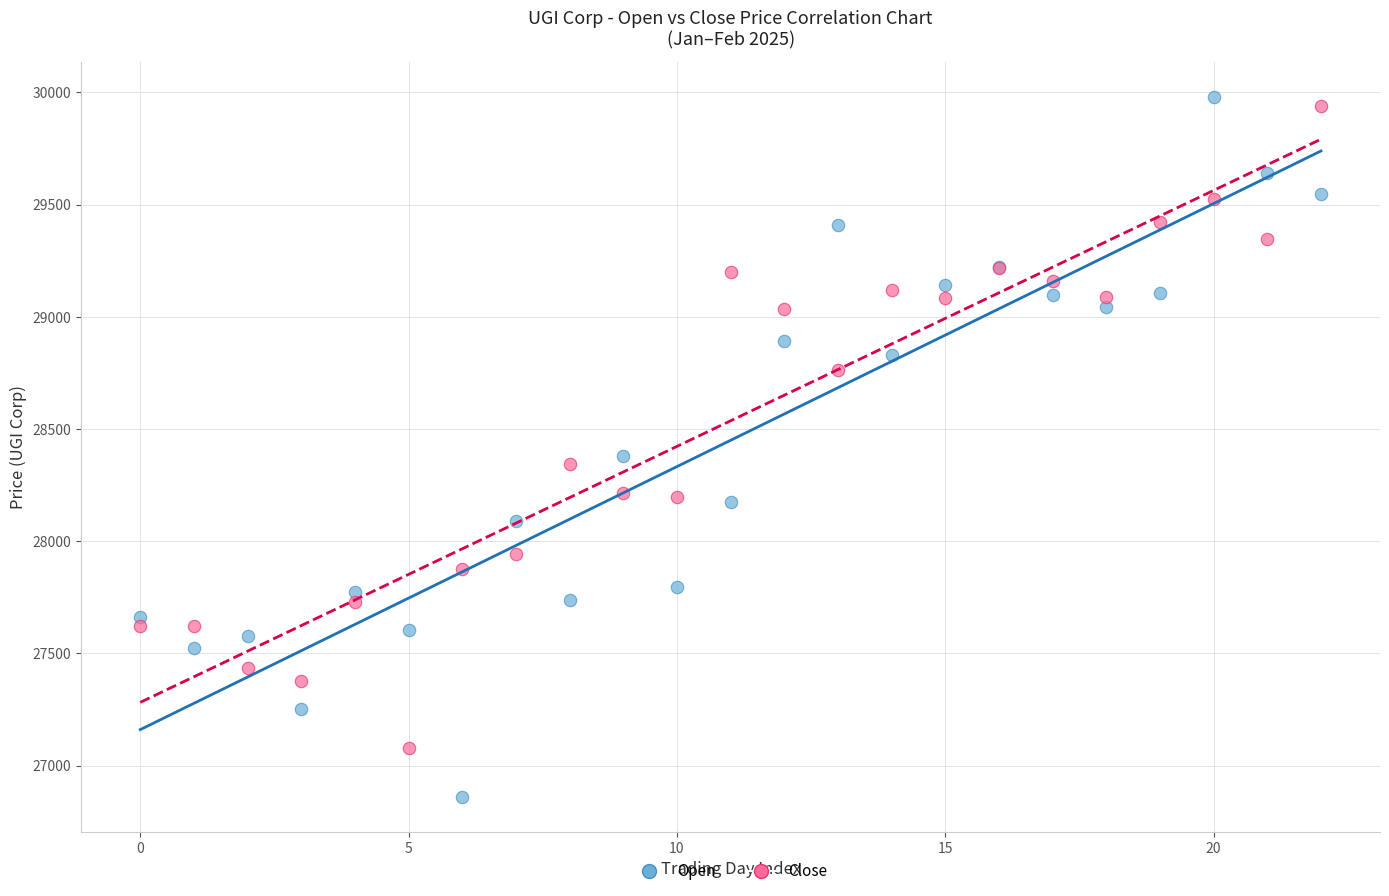

Which series reaches the maximum Y coordinate?

Open